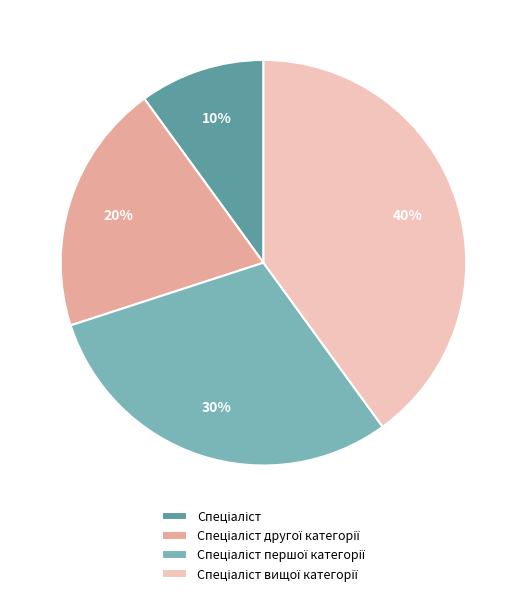

Is there any slice that represents more than half of the pie?

No